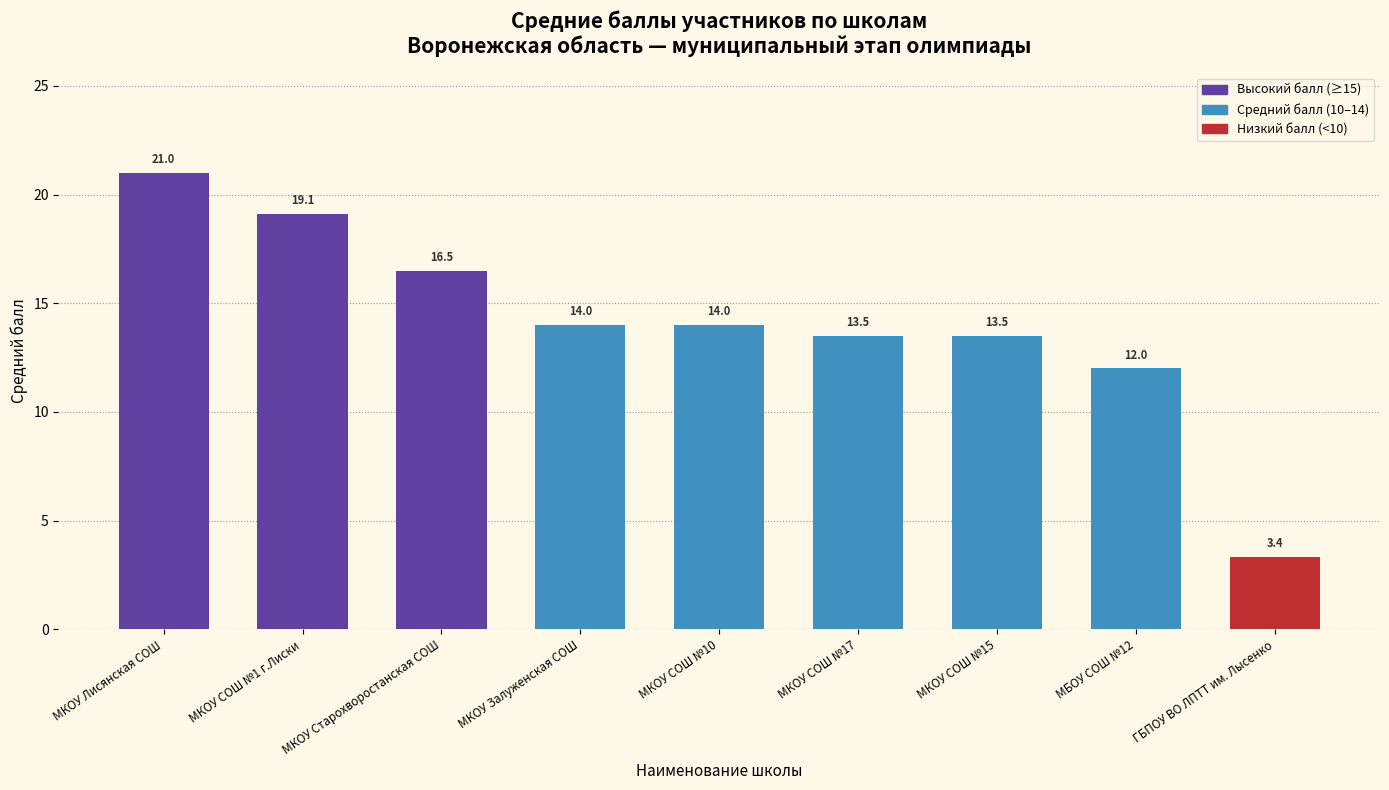

What position from the left is МКОУ Старохворостанская СОШ?

3